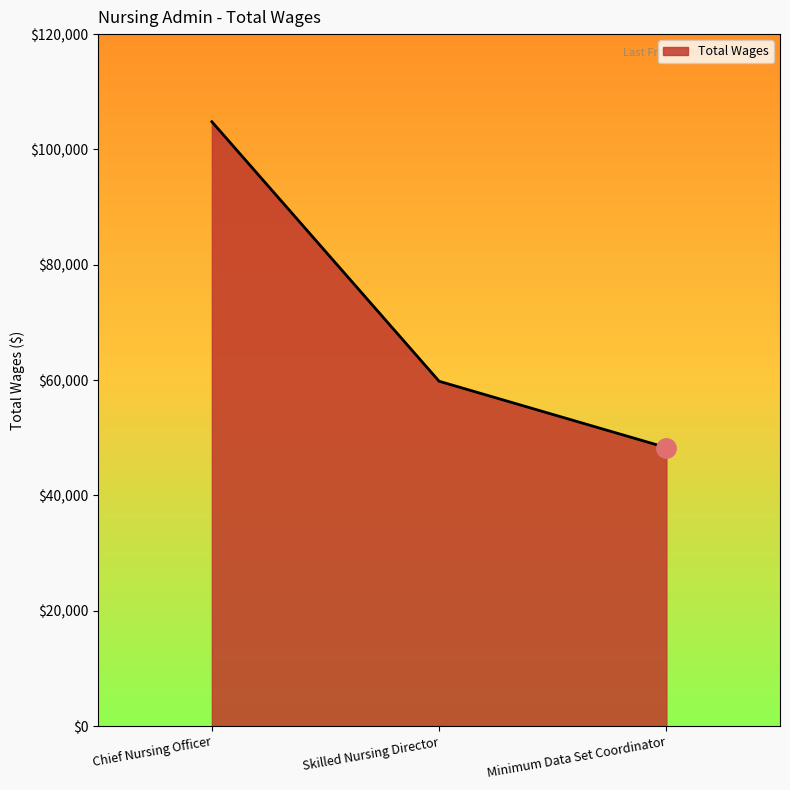

Reading left to right, transcribe all the data shown in this chart.

104808	59800	48297